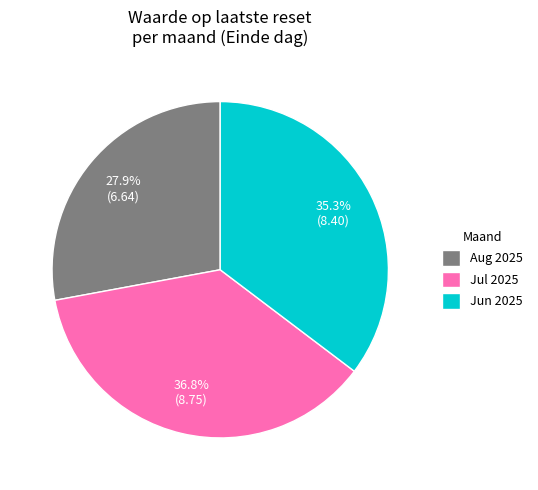

What is the smallest slice in the pie chart?

Aug 2025